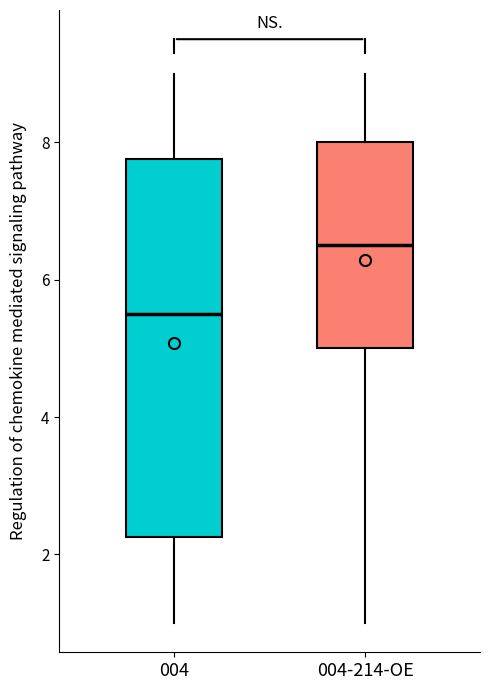

Comparing the boxes themselves (not the whiskers), which one is the tallest?

004